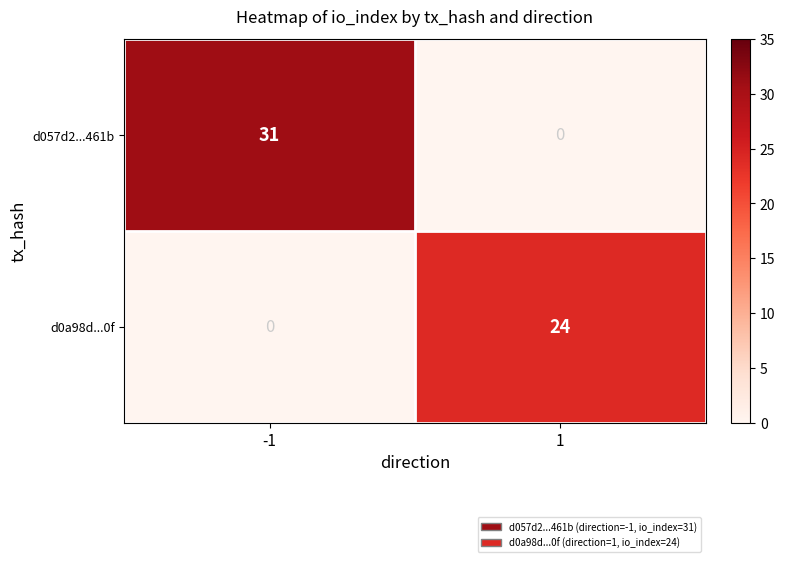

Reading left to right, extract all data points from this chart.

d057d2...461b: -1=31	1=0
d0a98d...0f: -1=0	1=24